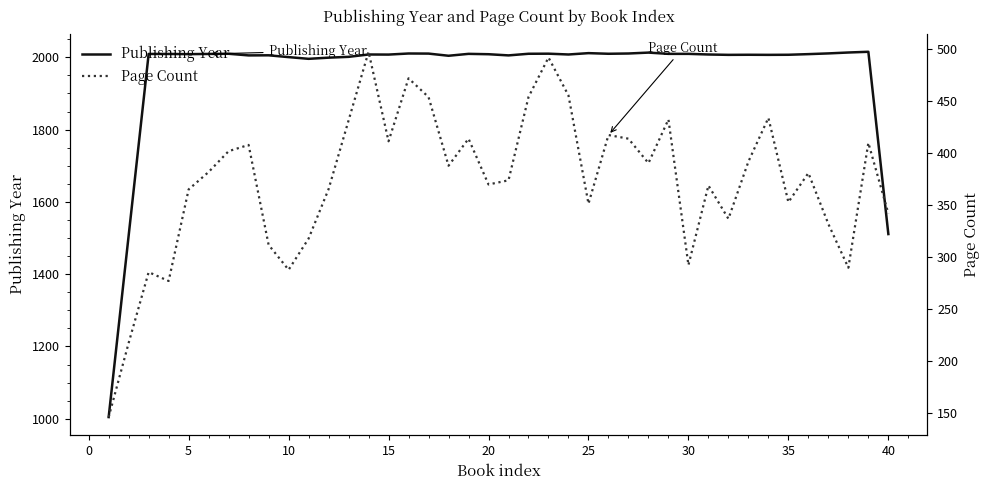

The Page Count series shows 561.8 at 20. True or false?

False